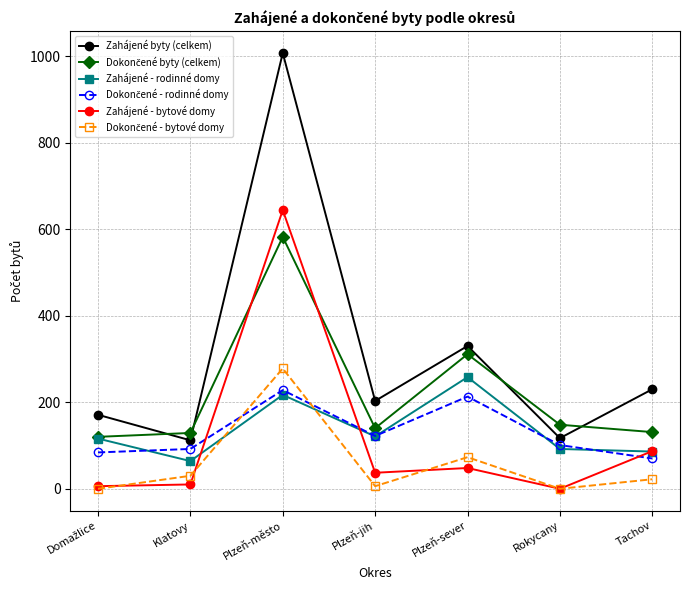

True or false: Zahájené - rodinné domy and Zahájené byty (celkem) intersect in this chart.

False